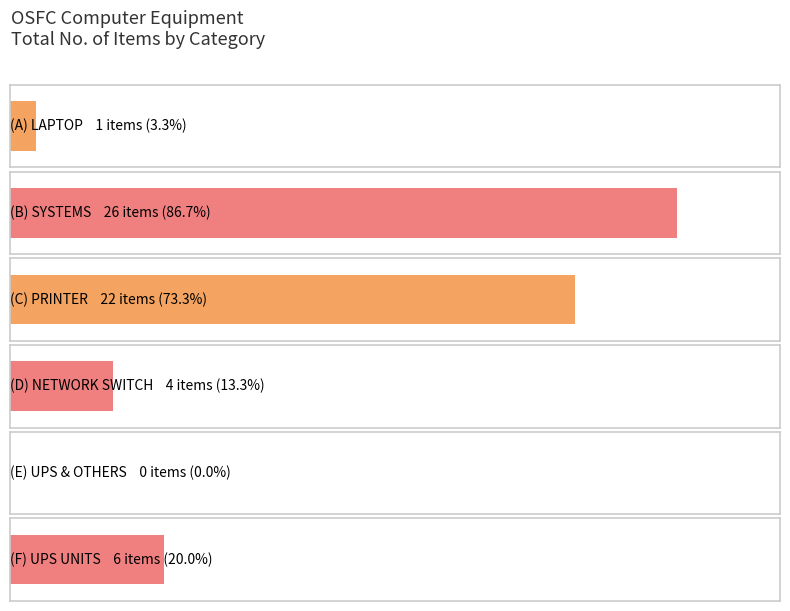

What is the value of the 2nd bar from the left?

26